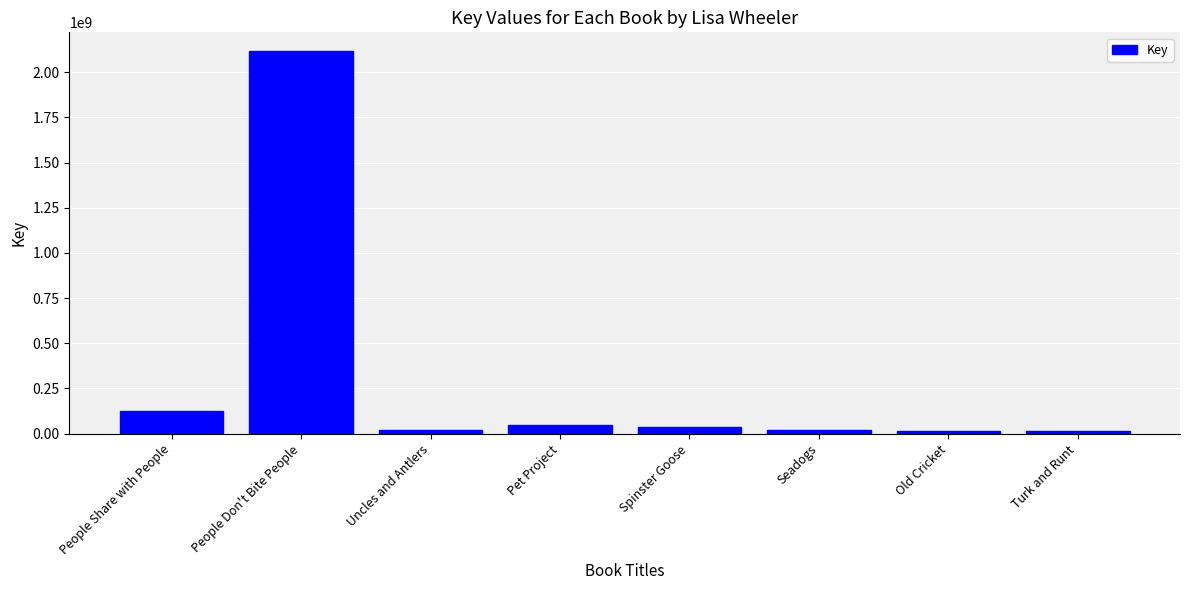

What value does the data have at Old Cricket?

16204497